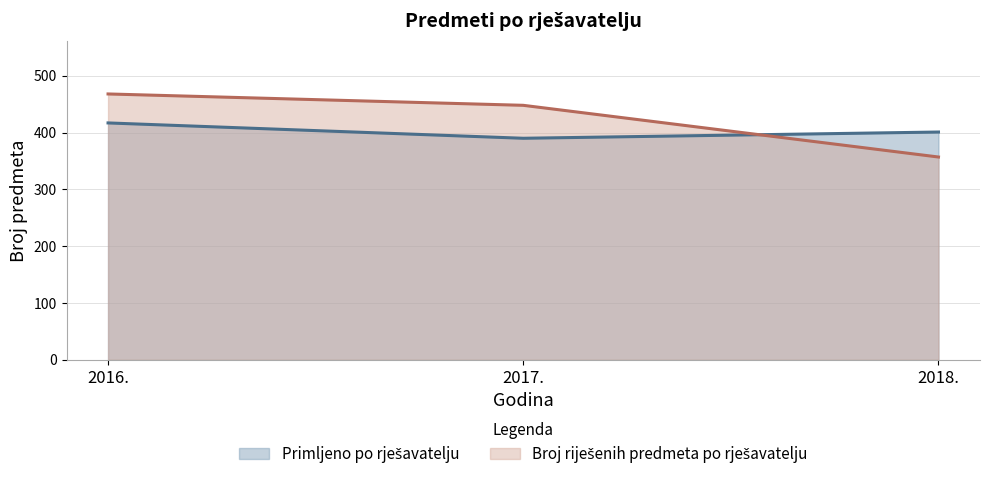

At which category is the sum across all series the highest?

2016.